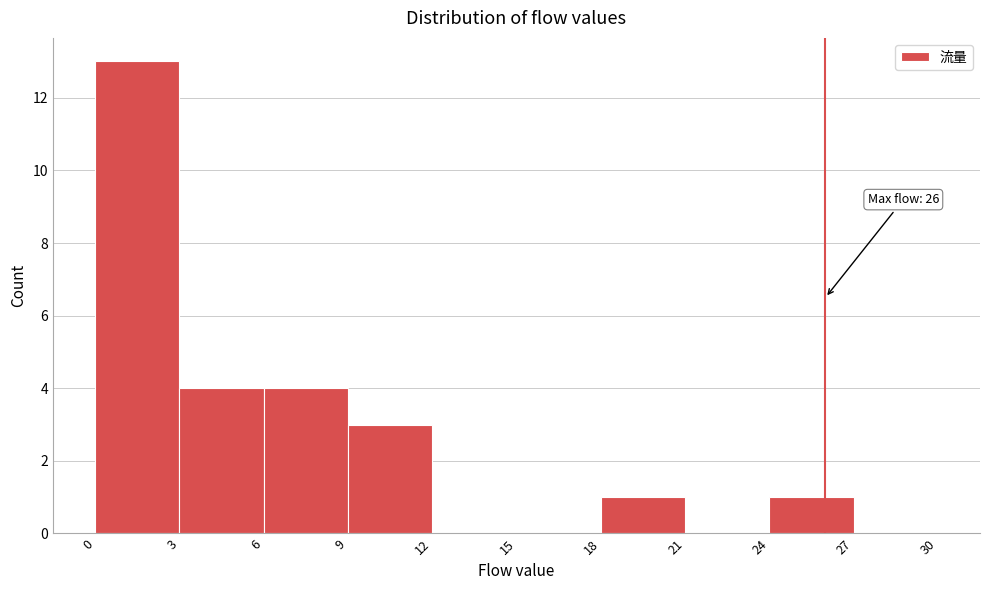

Which range on the x-axis has the tallest bar?

0 to 3